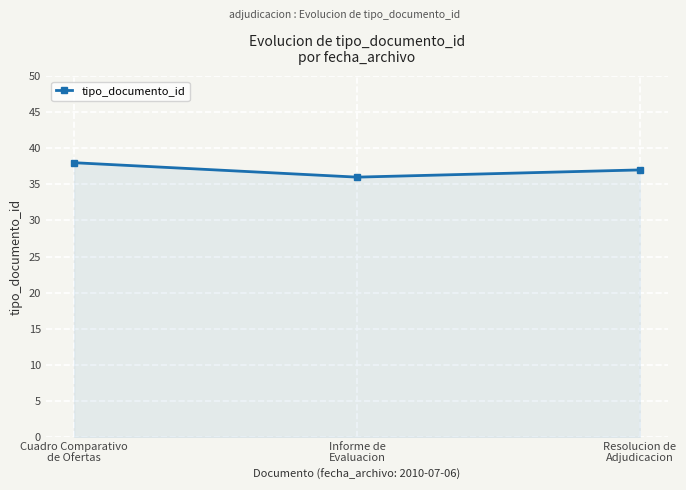

At which category does the chart reach its minimum across all series?

Informe de
Evaluacion